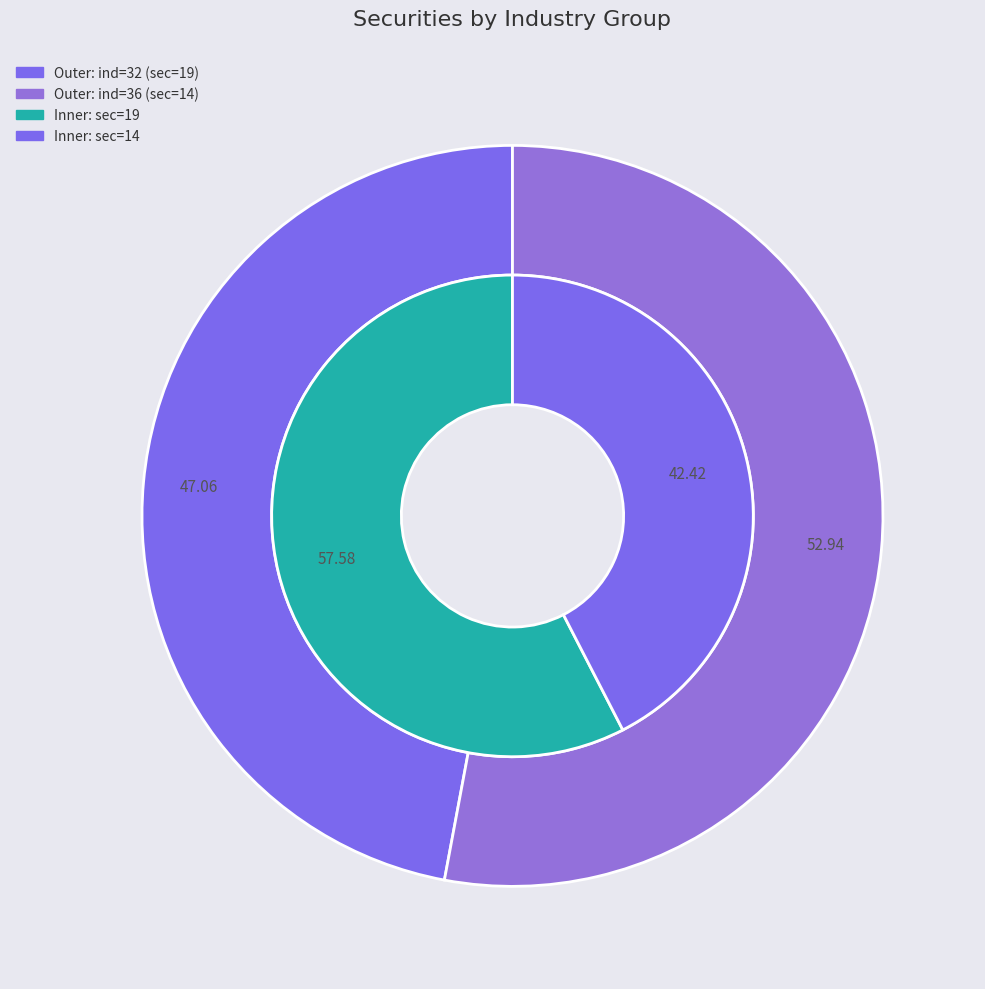

How much of the chart is everything except sec=14 (ind=36)?

57.6%